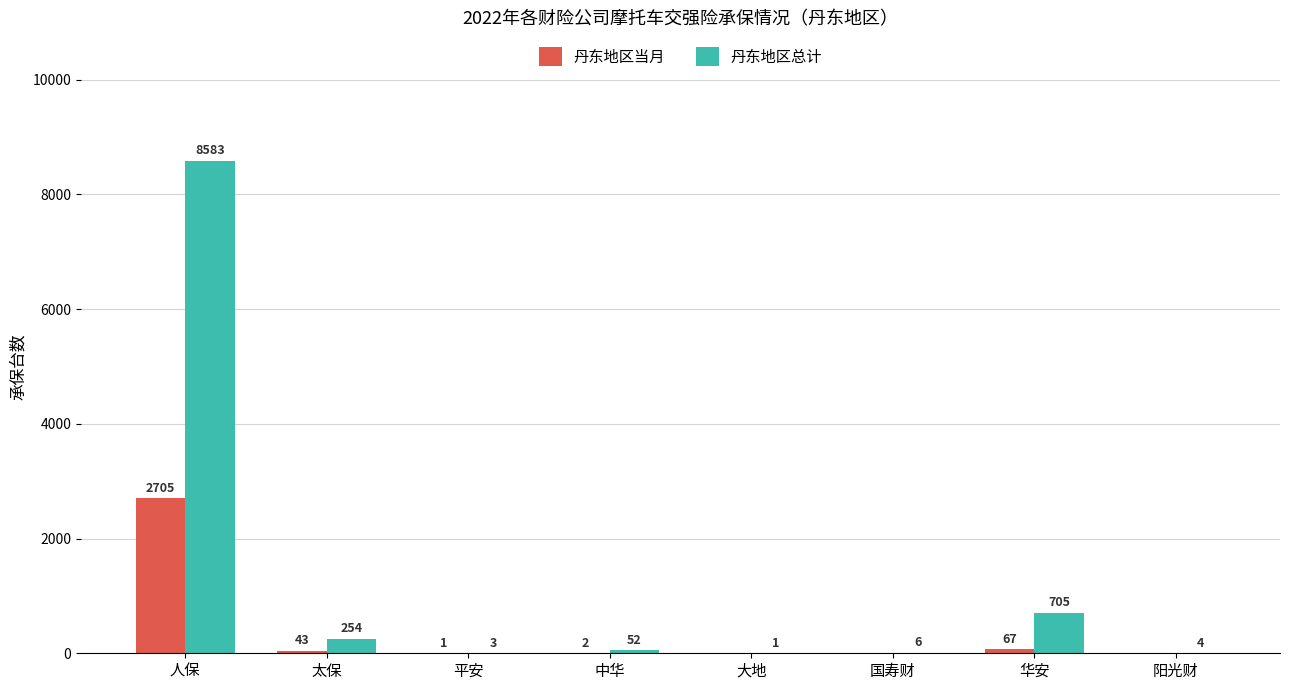

Where does the 丹东地区总计 series first go above 52?

人保